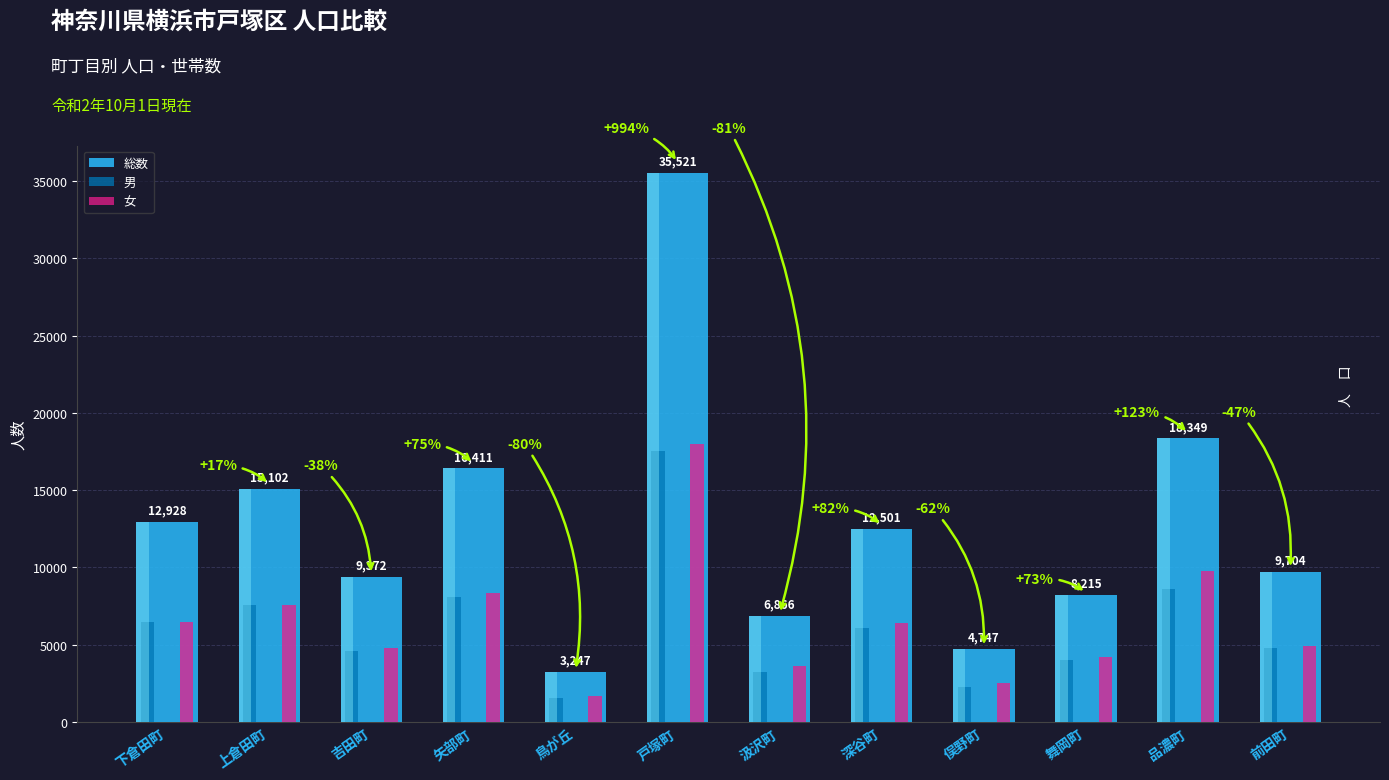

Which series has the largest total across all categories?

総数